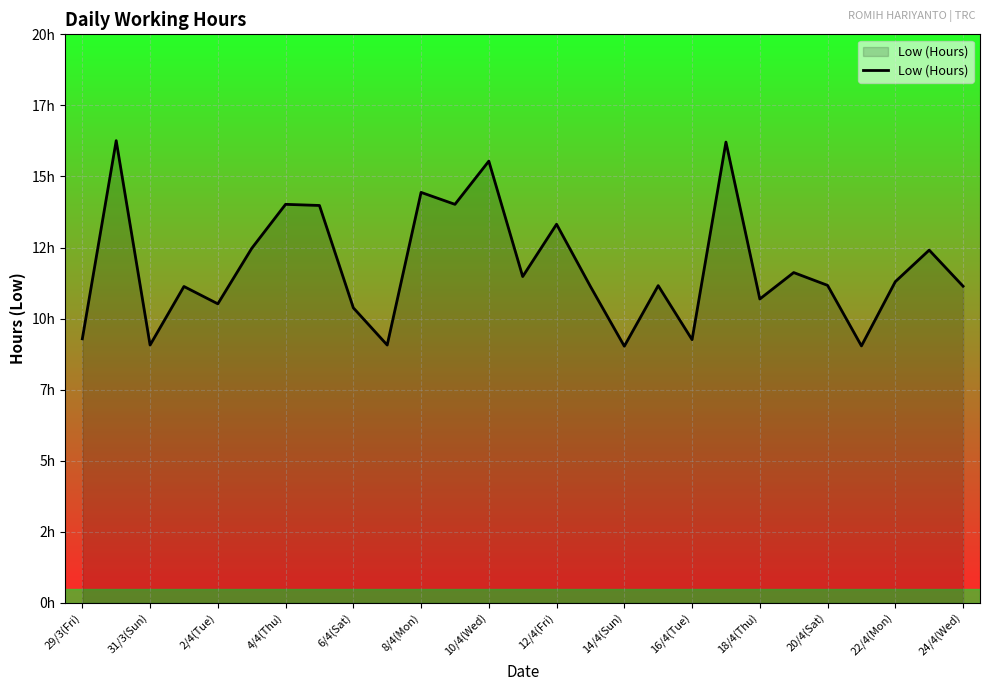

Does the chart display data point markers on the line(s)?

No